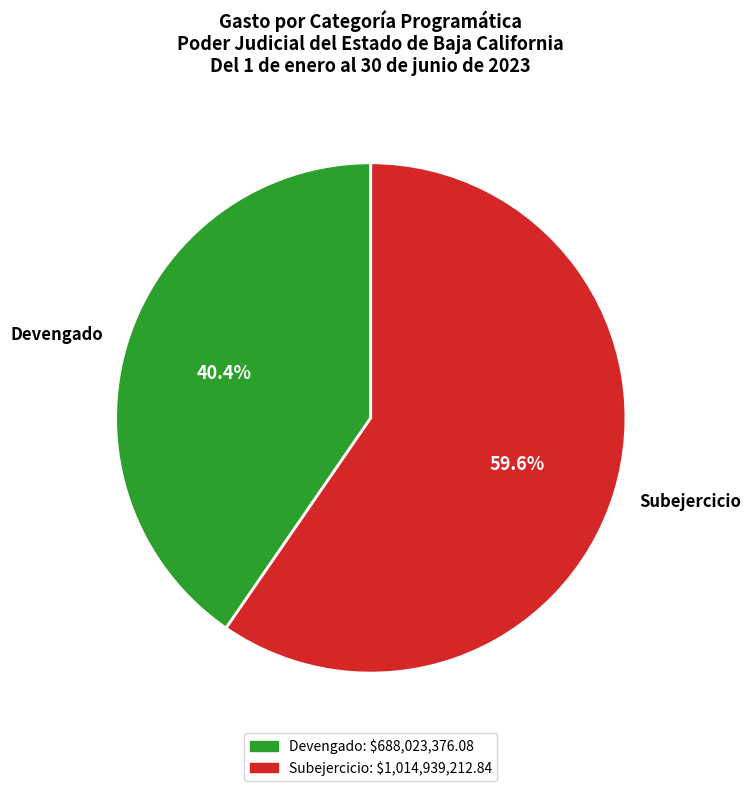

True or false: Subejercicio accounts for 67% of the total.

False